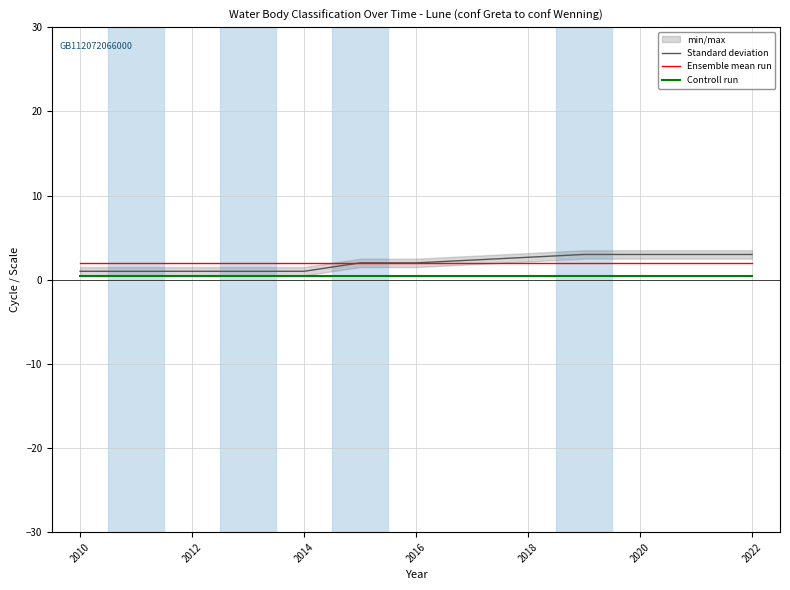

Which series has the largest total across all categories?

Ensemble mean run